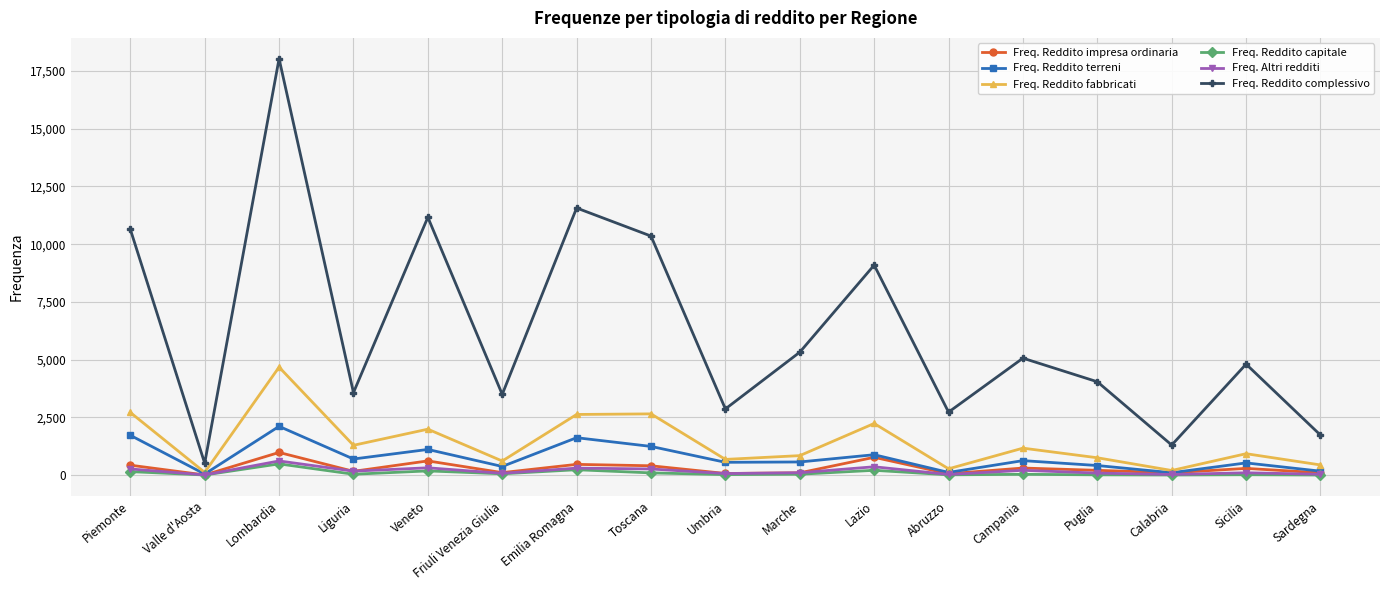

What is the average value of the Freq. Reddito capitale series?

99